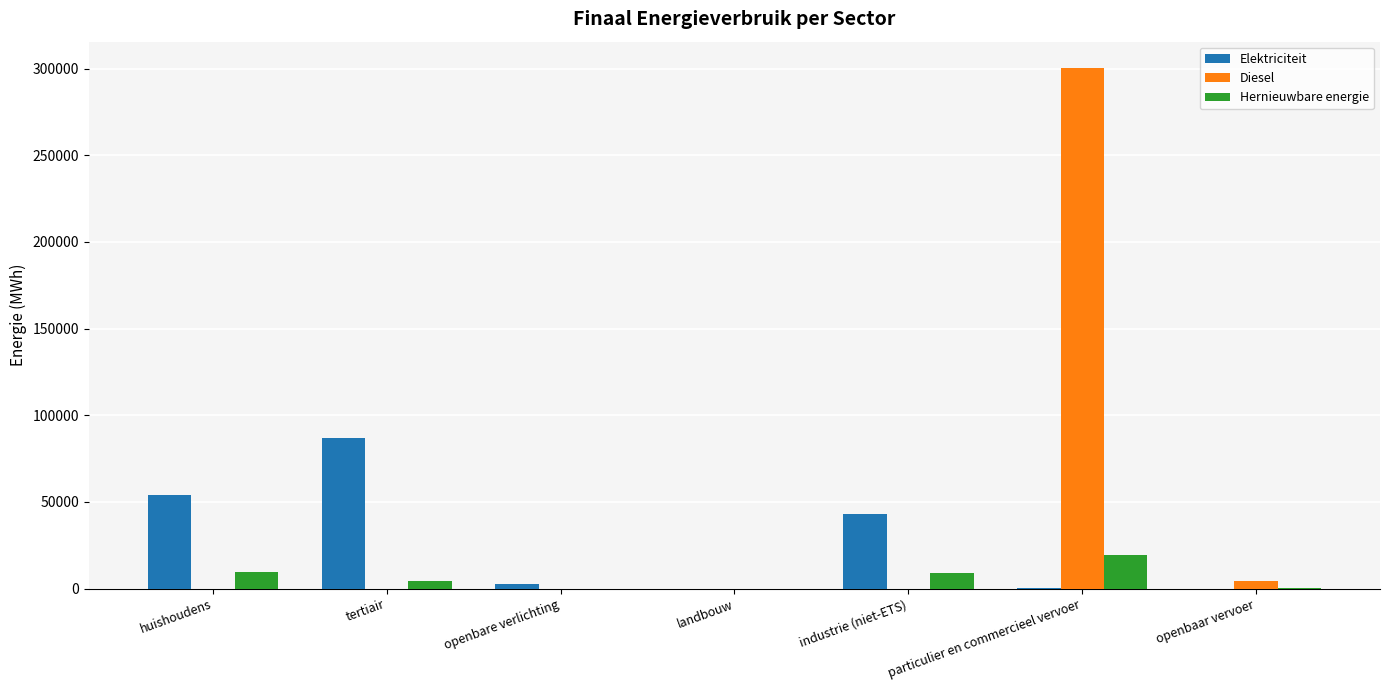

Which category has the highest value in the Elektriciteit series?

tertiair